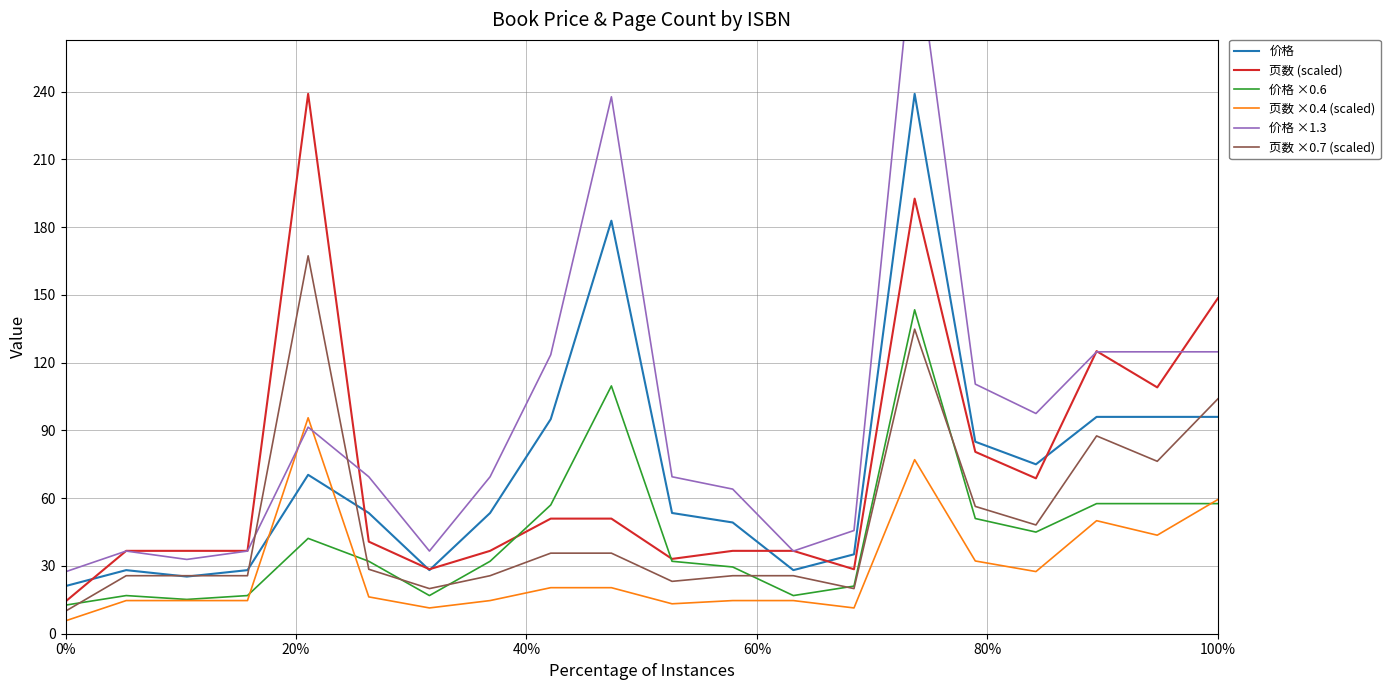

In 价格 ×1.3, how many points are lower than both neighbors (excluding endpoints)?

4